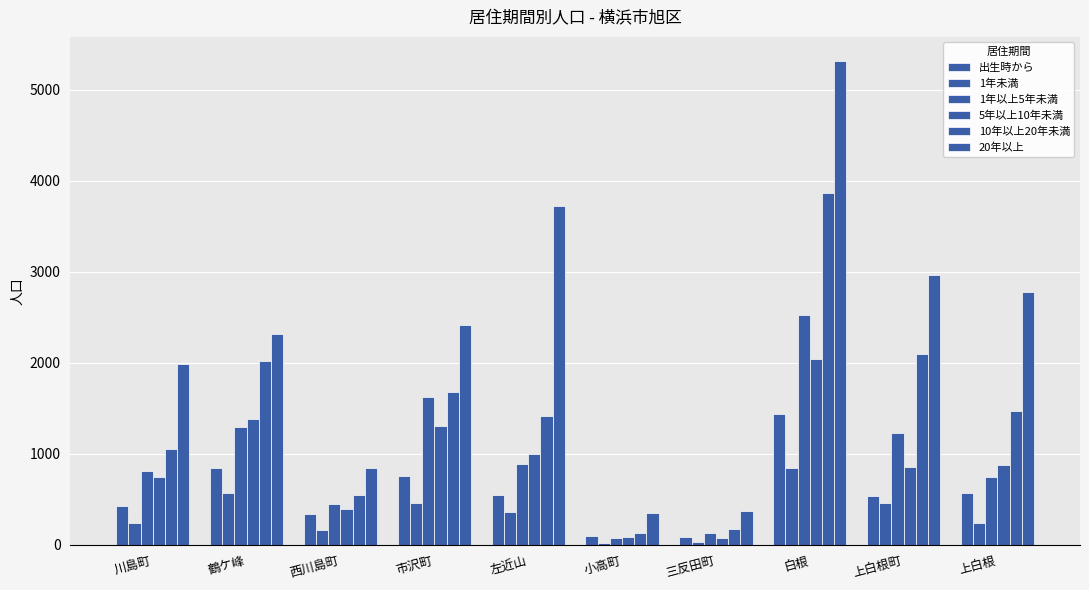

At which label is 1年以上5年未満 closest to 1301?

鶴ケ峰